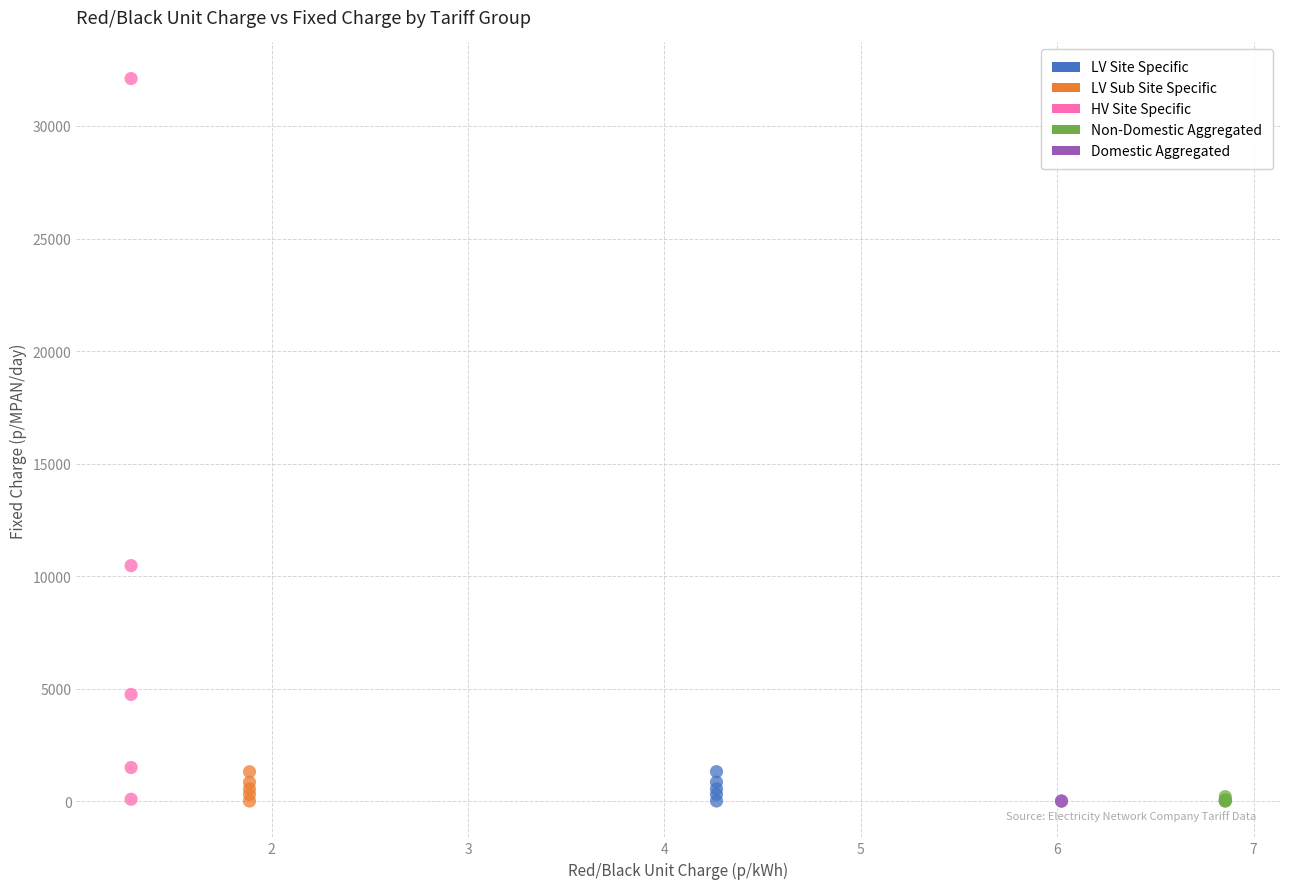

What are all the series names shown in the legend?

LV Site Specific, LV Sub Site Specific, HV Site Specific, Non-Domestic Aggregated, Domestic Aggregated